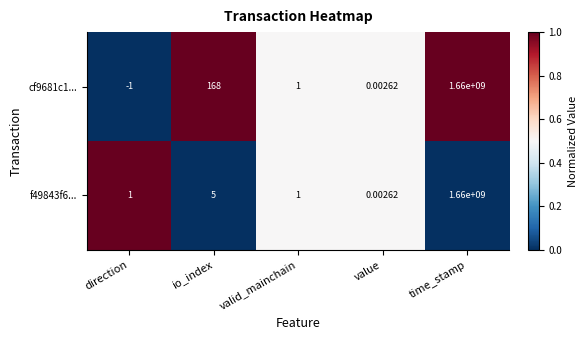

Rank the categories by cf9681c1... value from highest to lowest.

time_stamp, io_index, valid_mainchain, value, direction